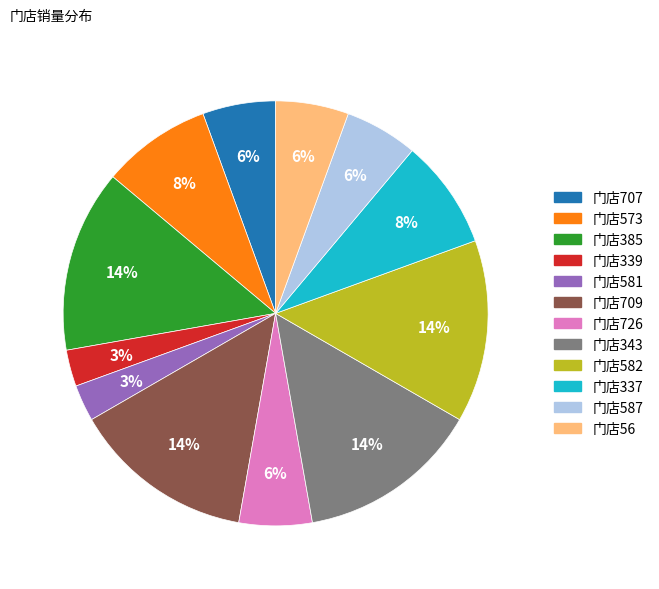

Do 门店343 and 门店573 together represent more than half of the pie?

No